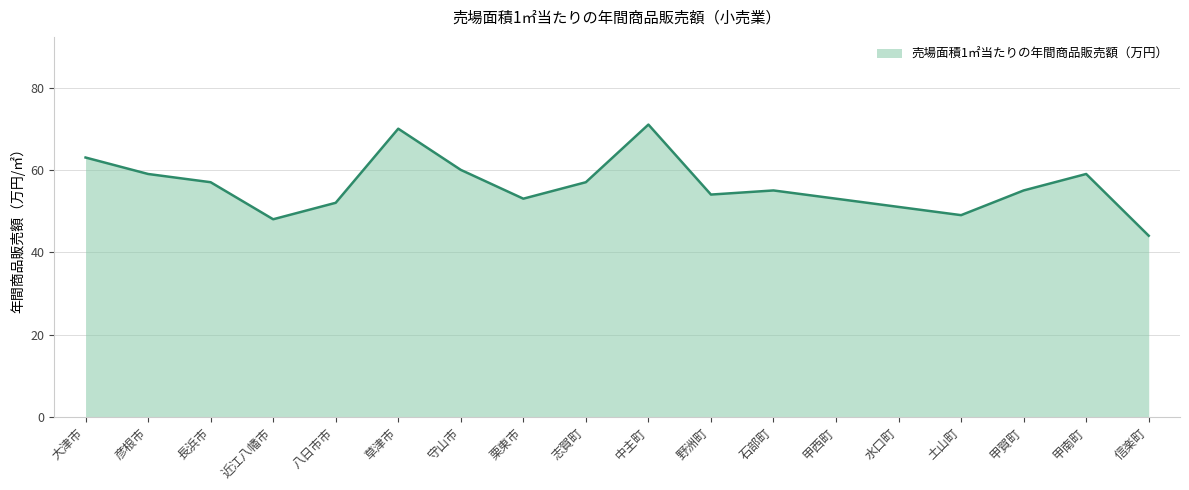

What position from the left is 栗東市?

8